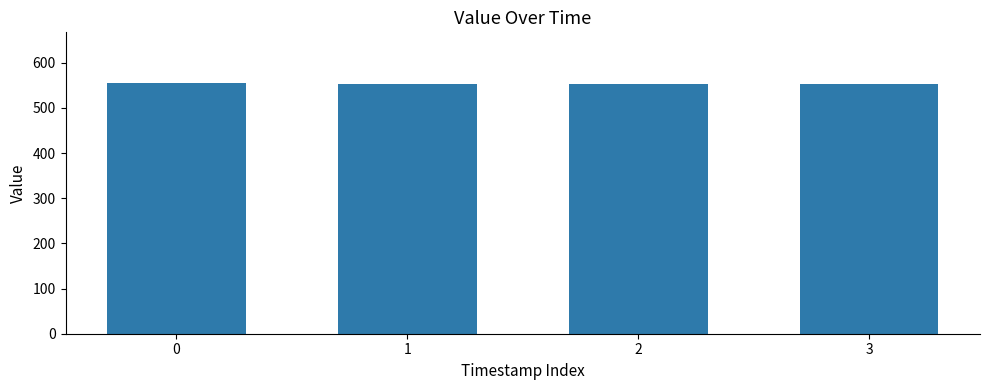

What is the value of the 1st bar from the left?

556